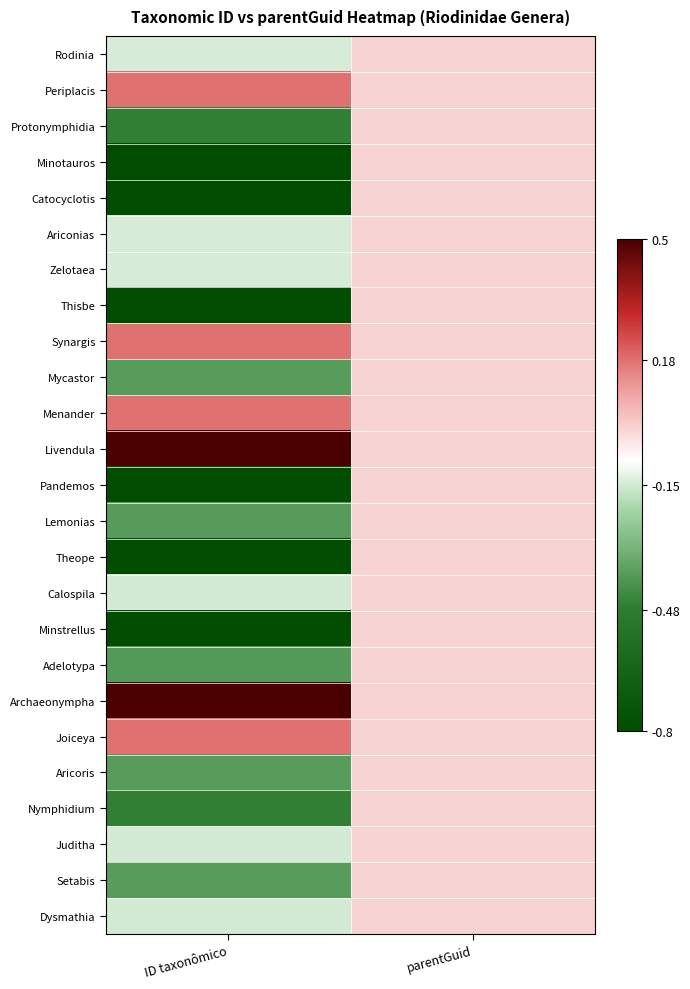

Reading left to right, extract all data points from this chart.

Rodinia: ID taxonômico=-0.1	parentGuid=0.0
Periplacis: ID taxonômico=0.2	parentGuid=0.0
Protonymphidia: ID taxonômico=-0.5	parentGuid=0.0
Minotauros: ID taxonômico=-0.8	parentGuid=0.0
Catocyclotis: ID taxonômico=-0.8	parentGuid=0.0
Ariconias: ID taxonômico=-0.1	parentGuid=0.0
Zelotaea: ID taxonômico=-0.1	parentGuid=0.0
Thisbe: ID taxonômico=-0.8	parentGuid=0.0
Synargis: ID taxonômico=0.2	parentGuid=0.0
Mycastor: ID taxonômico=-0.4	parentGuid=0.0
Menander: ID taxonômico=0.2	parentGuid=0.0
Livendula: ID taxonômico=0.5	parentGuid=0.0
Pandemos: ID taxonômico=-0.8	parentGuid=0.0
Lemonias: ID taxonômico=-0.4	parentGuid=0.0
Theope: ID taxonômico=-0.8	parentGuid=0.0
Calospila: ID taxonômico=-0.1	parentGuid=0.0
Minstrellus: ID taxonômico=-0.8	parentGuid=0.0
Adelotypa: ID taxonômico=-0.4	parentGuid=0.0
Archaeonympha: ID taxonômico=0.5	parentGuid=0.0
Joiceya: ID taxonômico=0.2	parentGuid=0.0
Aricoris: ID taxonômico=-0.4	parentGuid=0.0
Nymphidium: ID taxonômico=-0.5	parentGuid=0.0
Juditha: ID taxonômico=-0.1	parentGuid=0.0
Setabis: ID taxonômico=-0.4	parentGuid=0.0
Dysmathia: ID taxonômico=-0.1	parentGuid=0.0